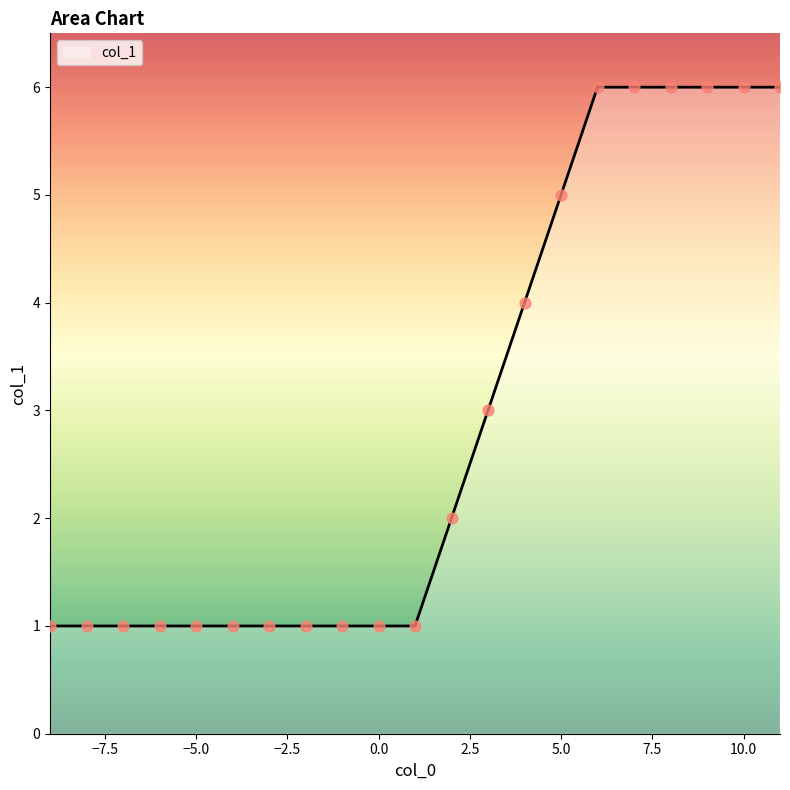

What is the greatest value displayed?

6